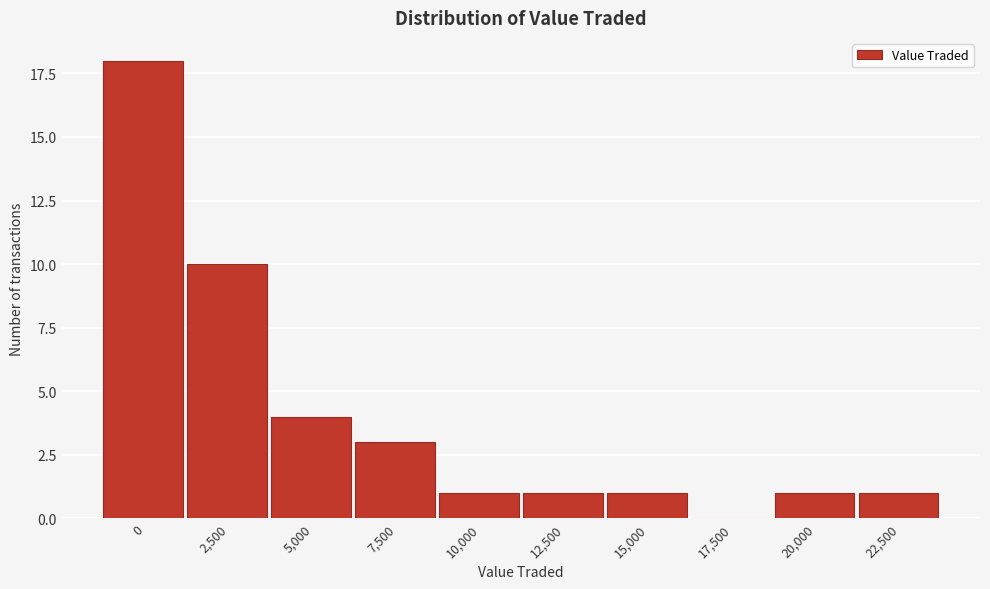

Reading right to left, transcribe all the data shown in this chart.

22,500=1	20,000=1	17,500=0	15,000=1	12,500=1	10,000=1	7,500=3	5,000=4	2,500=10	0=18